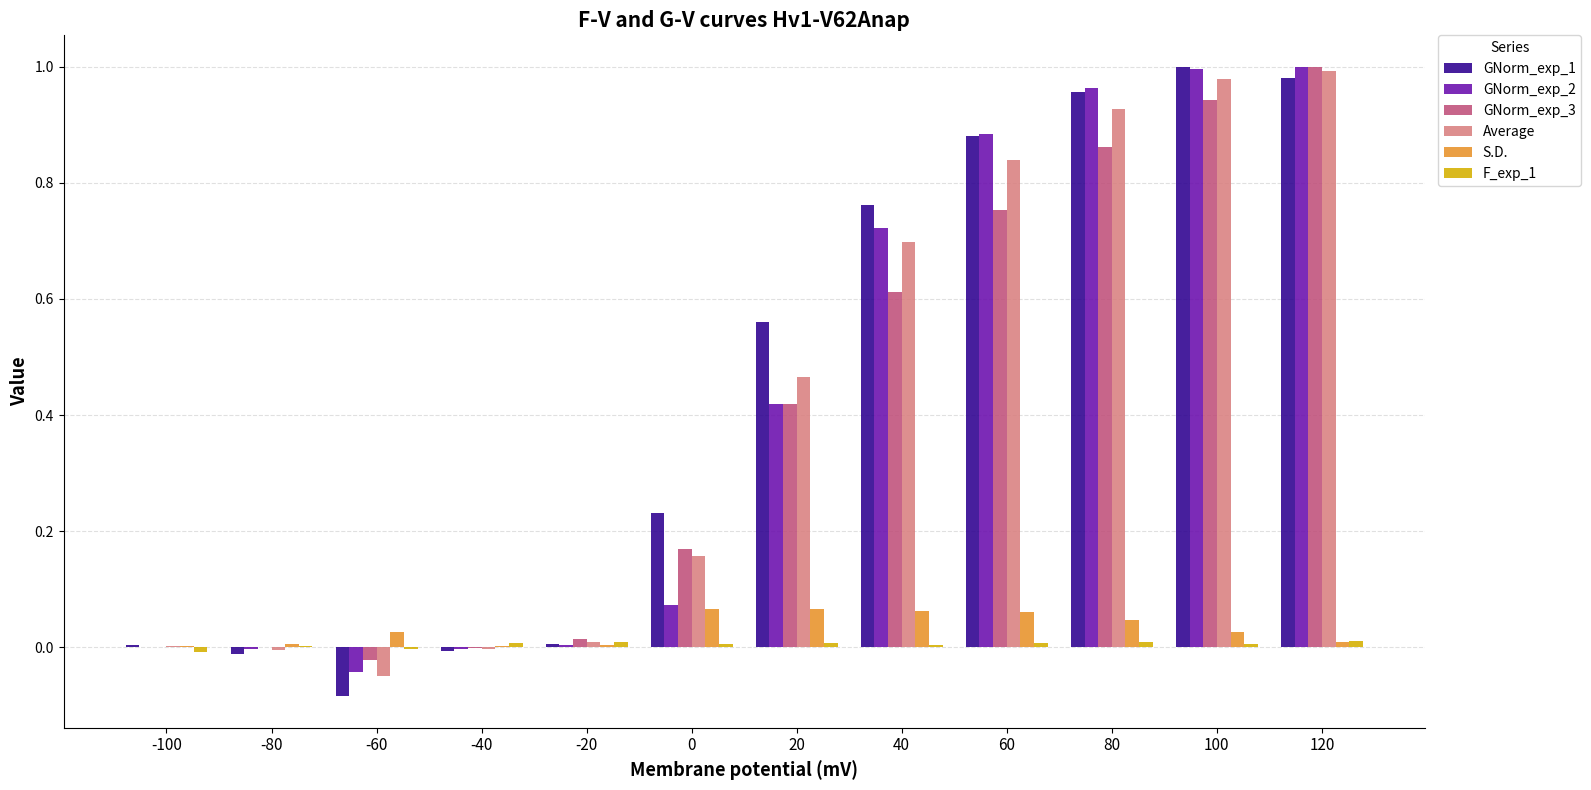

What is the sum of all GNorm_exp_1 values?

5.3